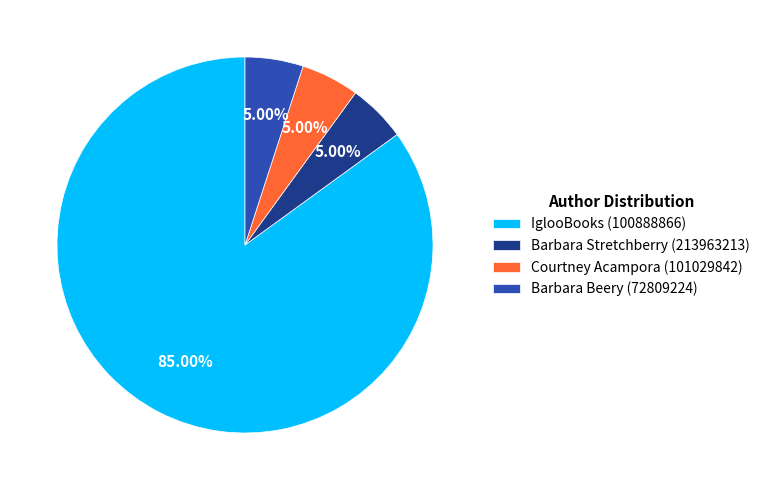

How many segments does this pie chart have?

4